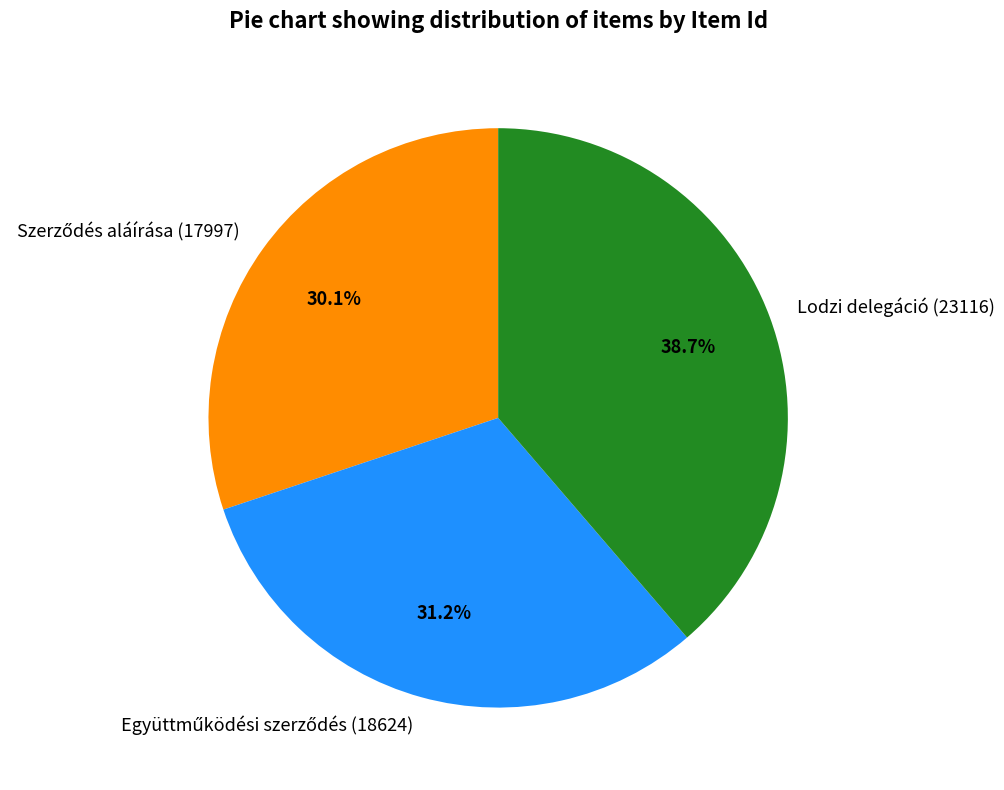

What percentage is NOT represented by Lodzi delegáció (23116)?

61.3%